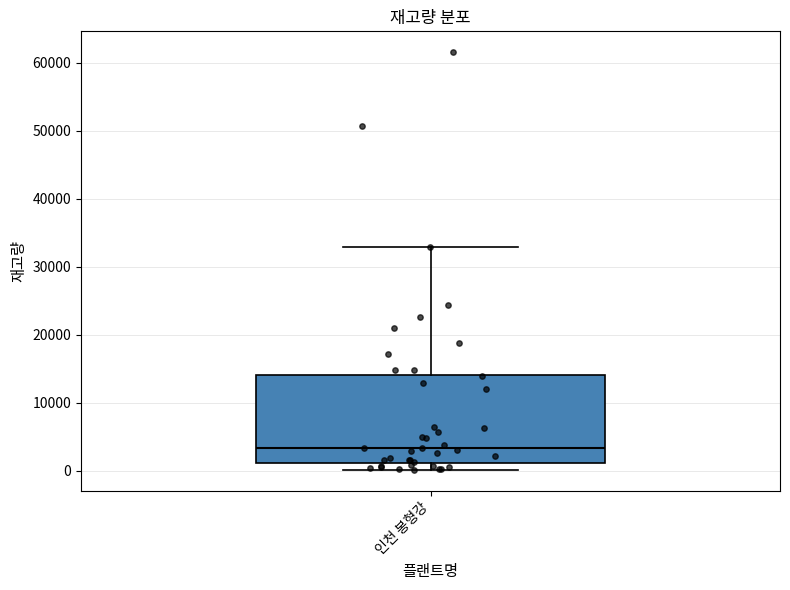

Where is the upper edge of the box for 인천 봉형강 on the y-axis? The values are not printed on the chart, so give them approximately, as read against the axis.

14000